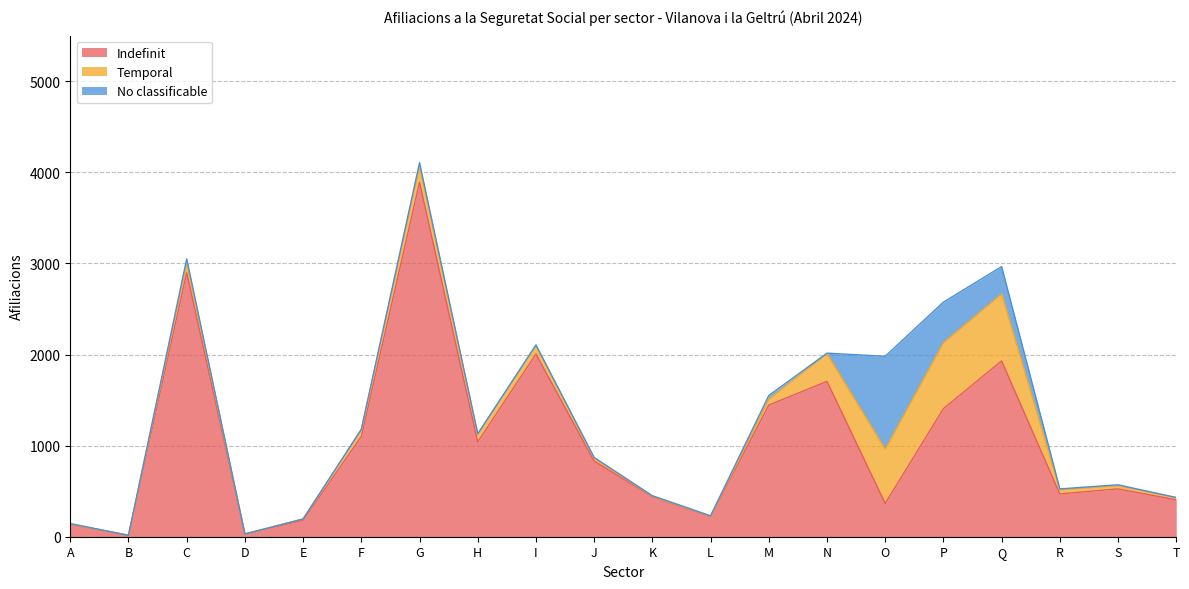

True or false: No classificable has a value of 5 at A.

True